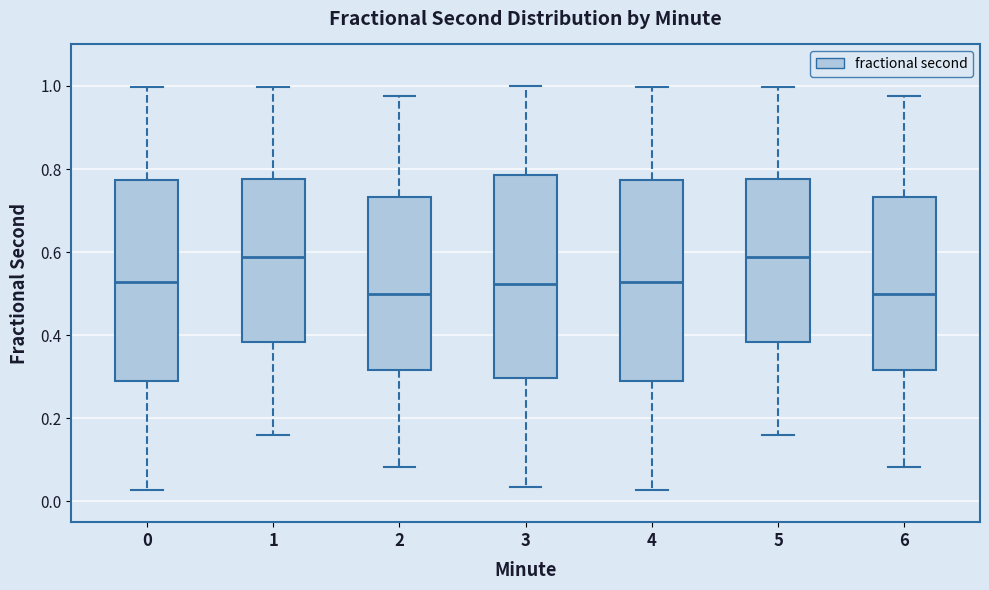

Reading left to right, read every box against the y-axis: the position of its median line, the range the box covers, and the ends of its whiskers. The values are not printed on the chart, so give them approximately, as read against the axis.

0: median 0.52, box 0.30 to 0.78, whiskers 0.02 to 1.00
1: median 0.58, box 0.38 to 0.78, whiskers 0.16 to 1.00
2: median 0.50, box 0.32 to 0.74, whiskers 0.08 to 0.98
3: median 0.52, box 0.30 to 0.78, whiskers 0.04 to 1.00
4: median 0.52, box 0.30 to 0.78, whiskers 0.02 to 1.00
5: median 0.58, box 0.38 to 0.78, whiskers 0.16 to 1.00
6: median 0.50, box 0.32 to 0.74, whiskers 0.08 to 0.98